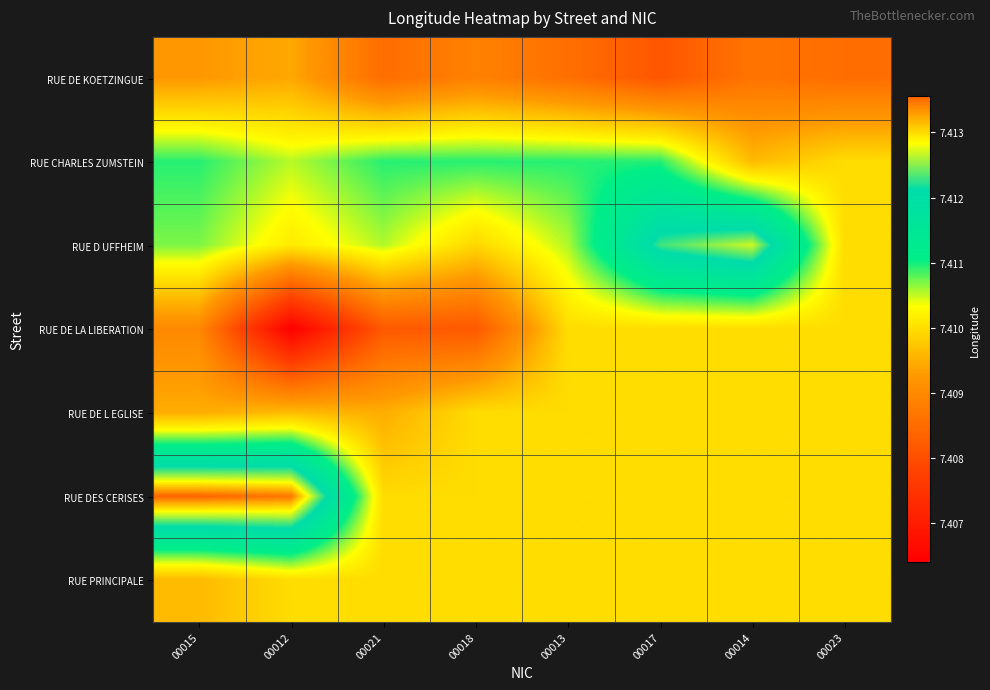

What is the total value across all series at 00023?

51.9